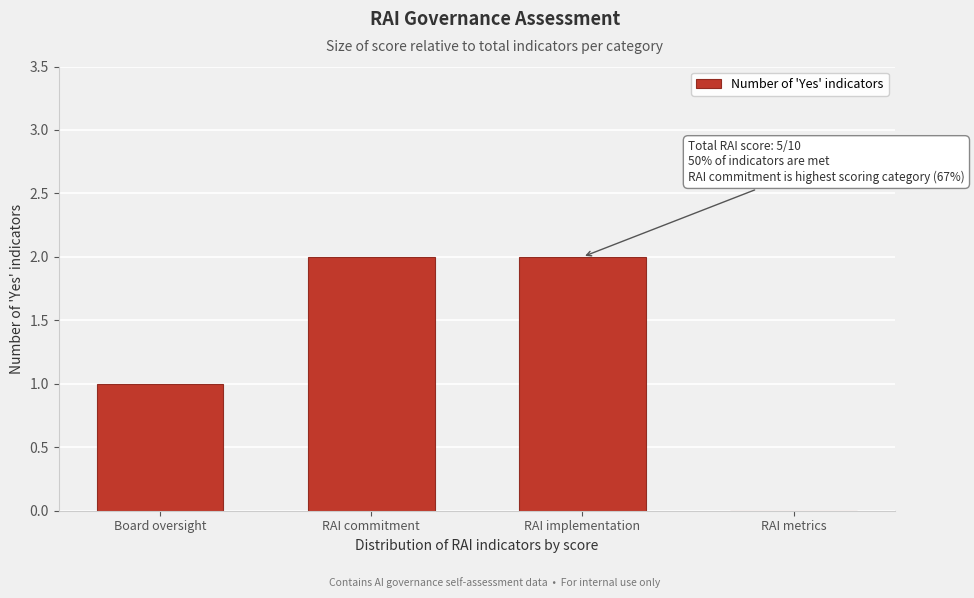

Reading right to left, transcribe all the data shown in this chart.

RAI metrics=0	RAI implementation=2	RAI commitment=2	Board oversight=1